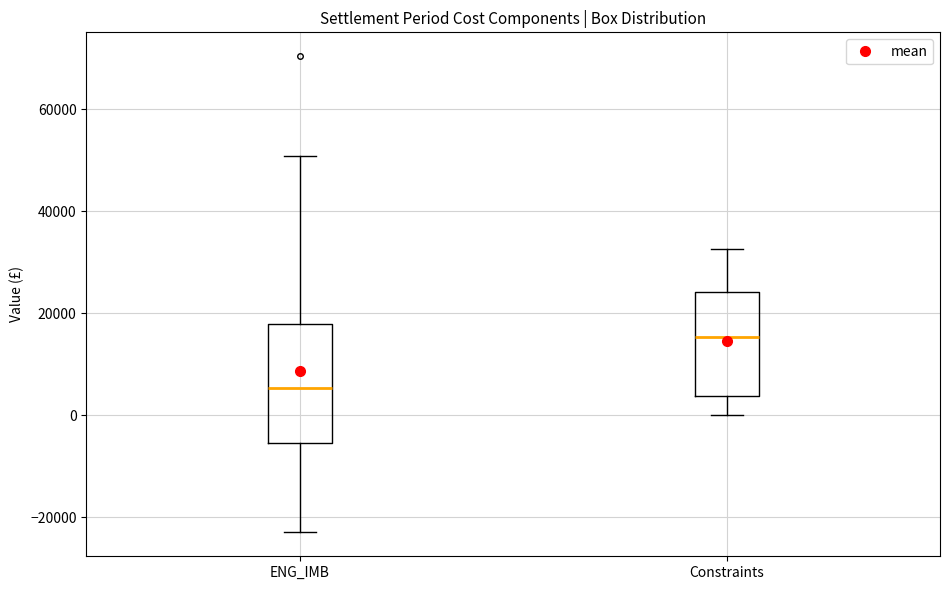

Where does the median line of the box for Constraints sit on the y-axis? The values are not printed on the chart, so give them approximately, as read against the axis.

16000